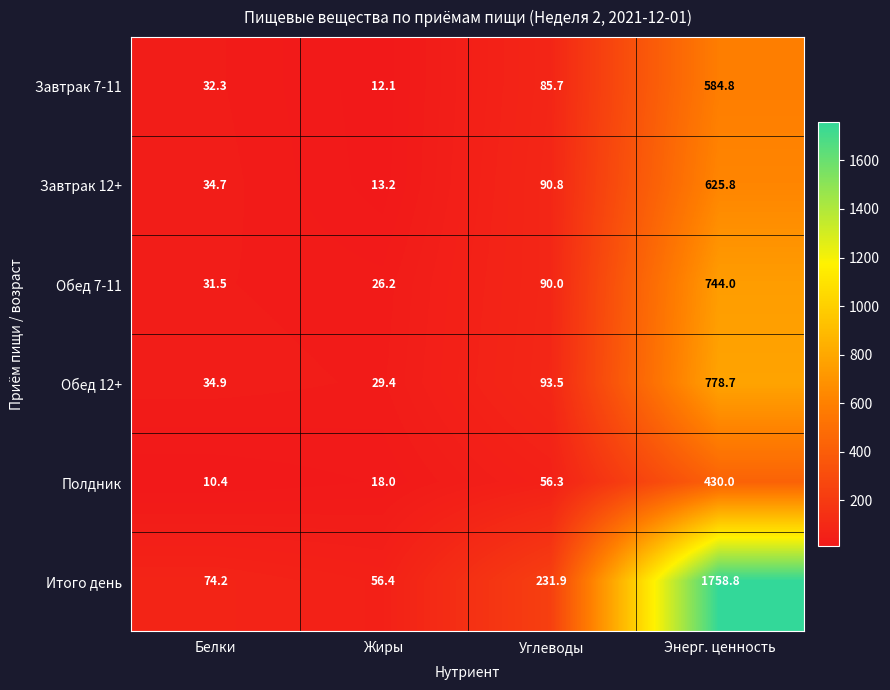

What is the sum of the Обед 7-11 values at Жиры and Углеводы?

116.2